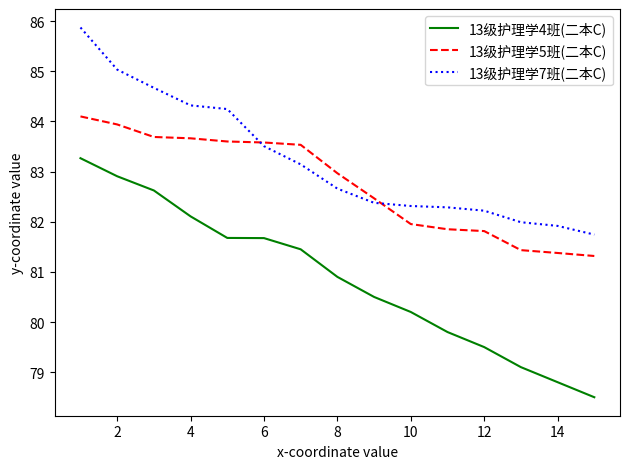

Rank the series by their average value, from highest to lowest.

13级护理学7班(二本C), 13级护理学5班(二本C), 13级护理学4班(二本C)